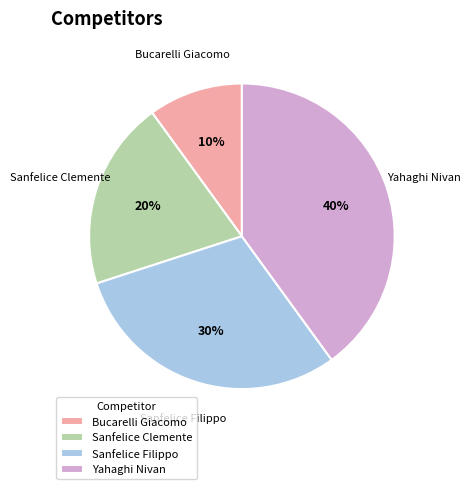

To the nearest percent, what portion does Sanfelice Filippo represent?

30%